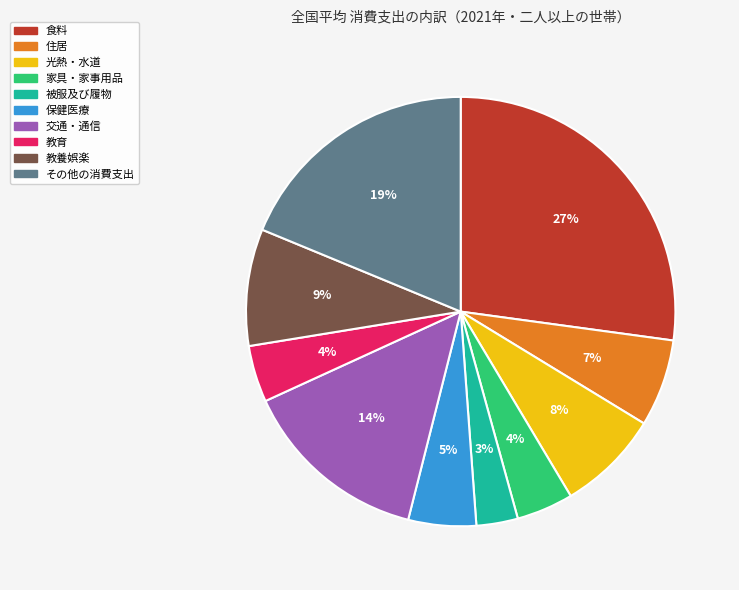

Does 住居 account for over 50% of the chart?

No